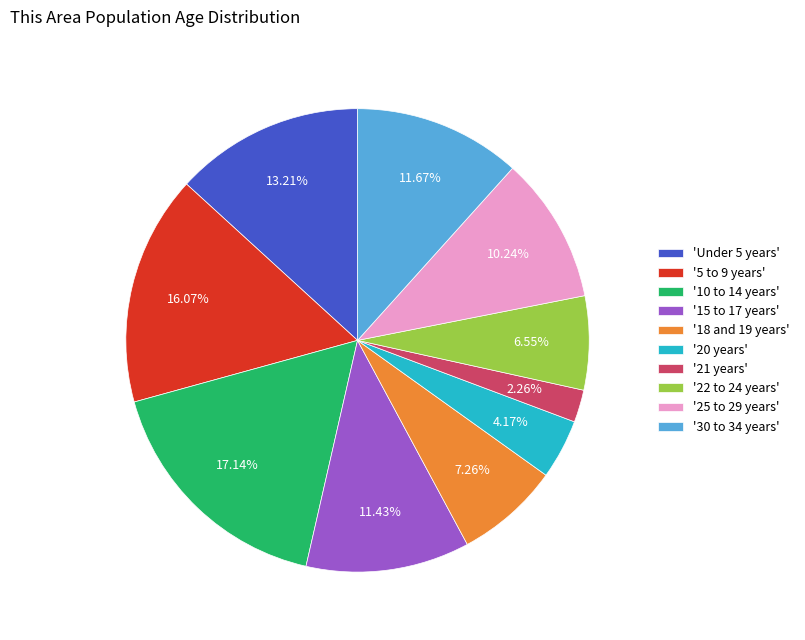

Do '10 to 14 years' and '5 to 9 years' together represent more than half of the pie?

No